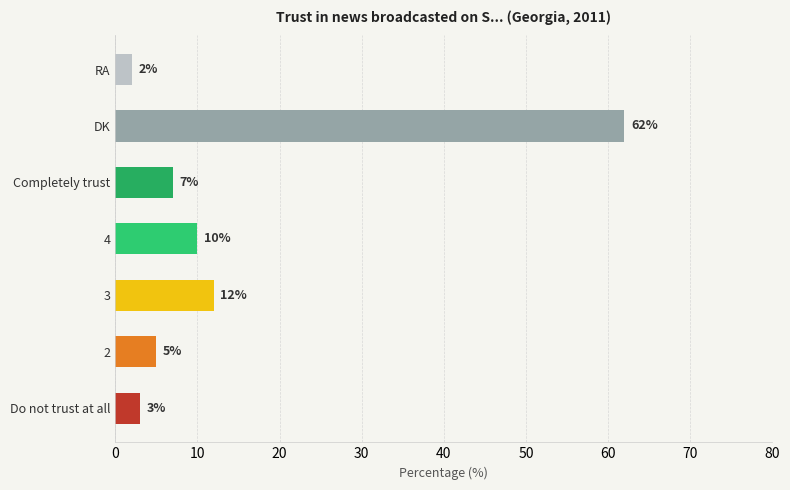

Read the value at 4.

10